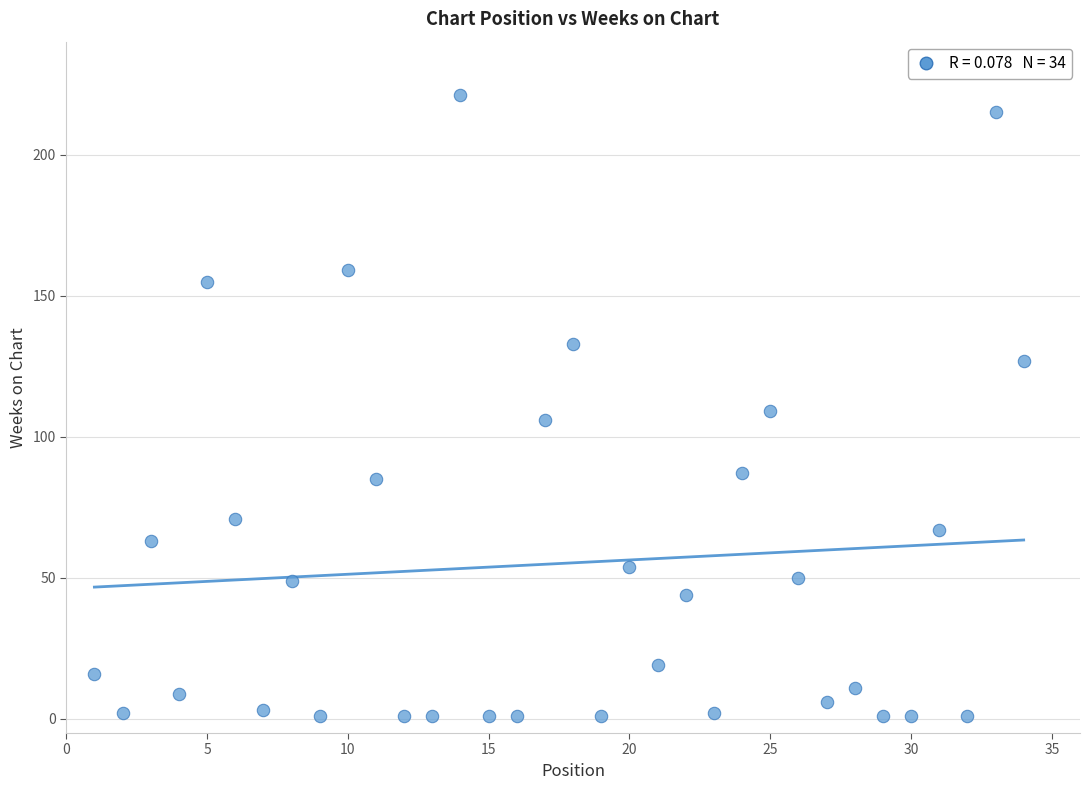

What is the range of Y values (max minus min)?

220